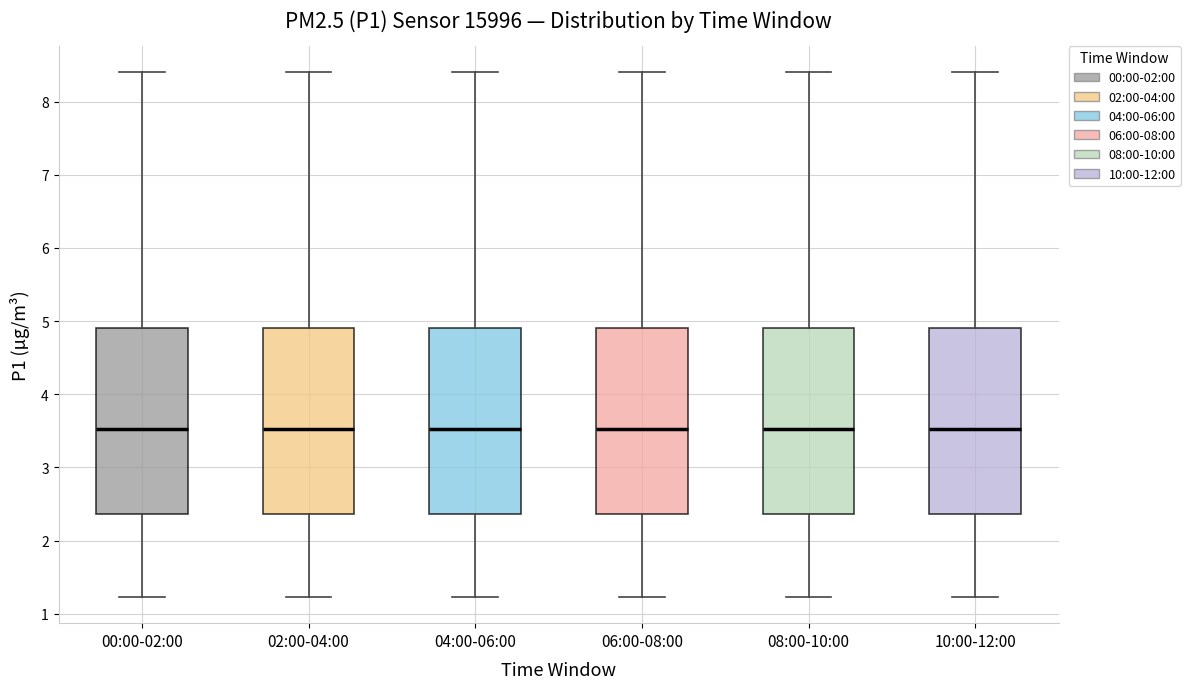

Where does the upper whisker of the box for 04:00-06:00 end on the y-axis? The values are not printed on the chart, so give them approximately, as read against the axis.

8.4